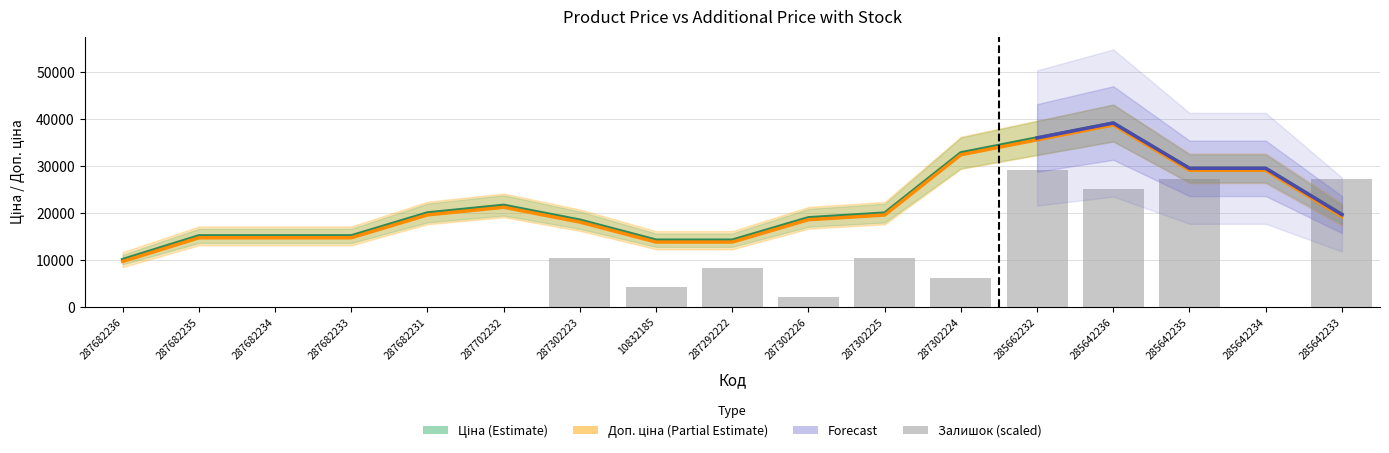

What position from the left is 287682233?

4